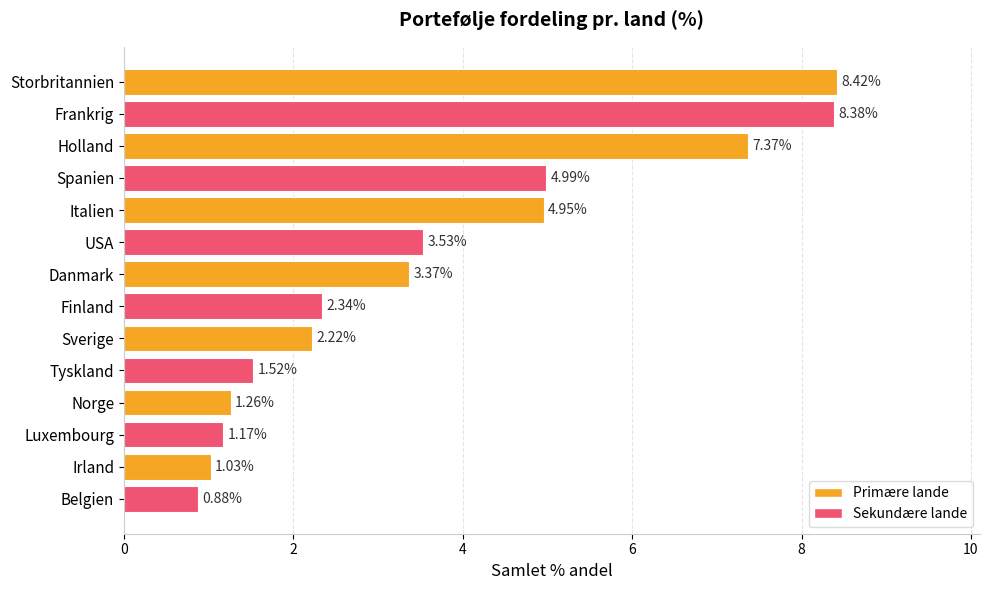

What is the ratio of the value at Frankrig to the value at Italien?

1.7